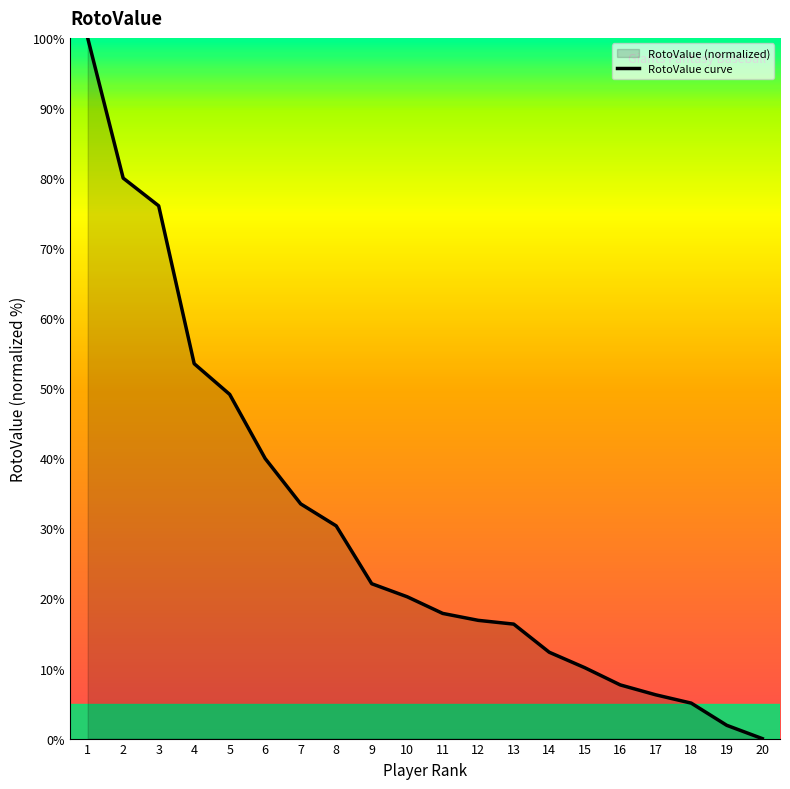

Approximately how many times larger is the value at 5 compared to 4?

0.9